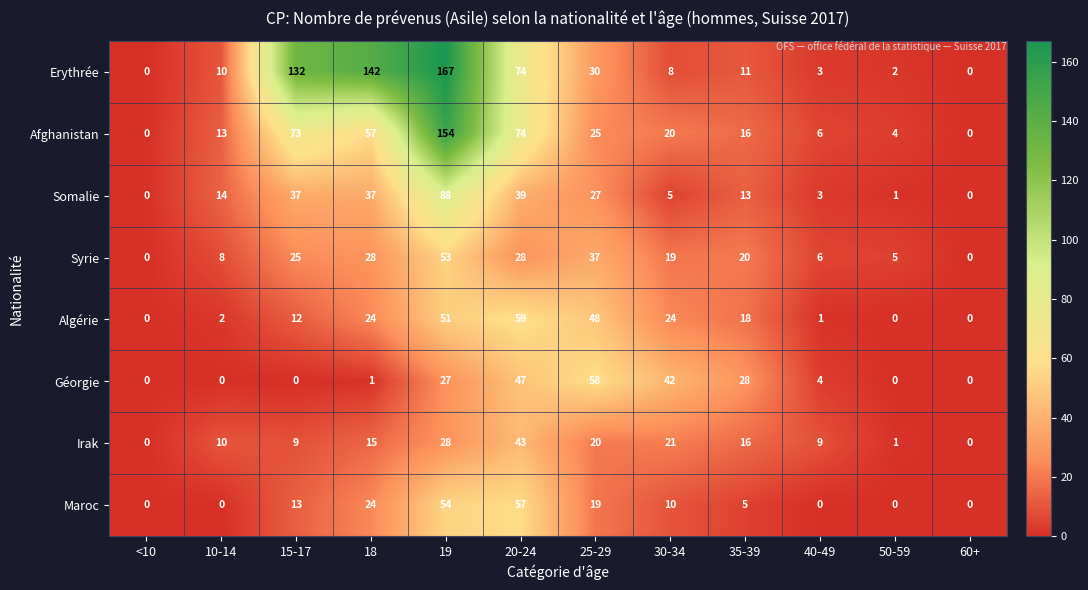

Rank the series by their maximum value, from highest to lowest.

Erythrée, Afghanistan, Somalie, Algérie, Géorgie, Maroc, Syrie, Irak